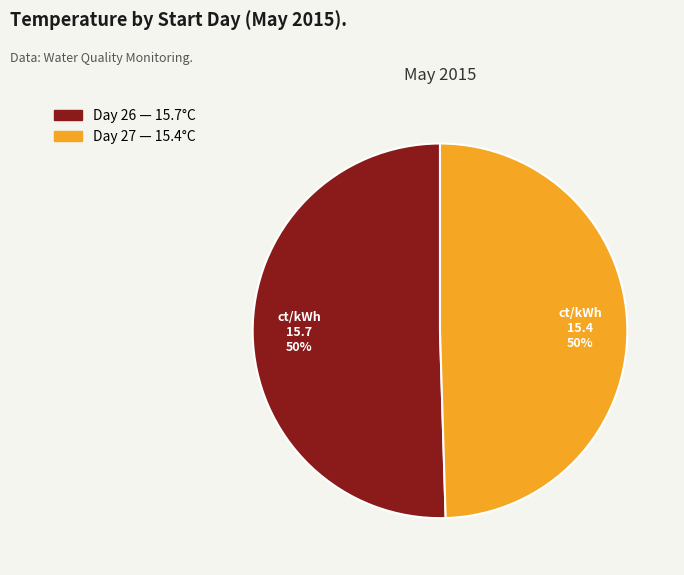

How many segments does this pie chart have?

2